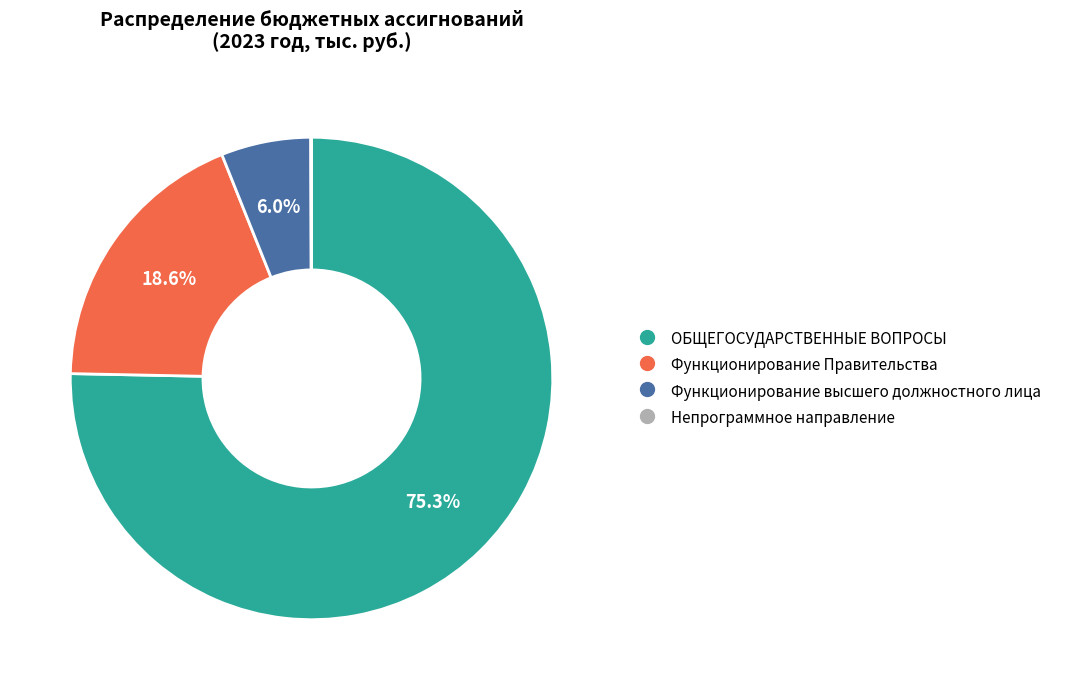

Between ОБЩЕГОСУДАРСТВЕННЫЕ ВОПРОСЫ and Функционирование Правительства, which is larger?

ОБЩЕГОСУДАРСТВЕННЫЕ ВОПРОСЫ